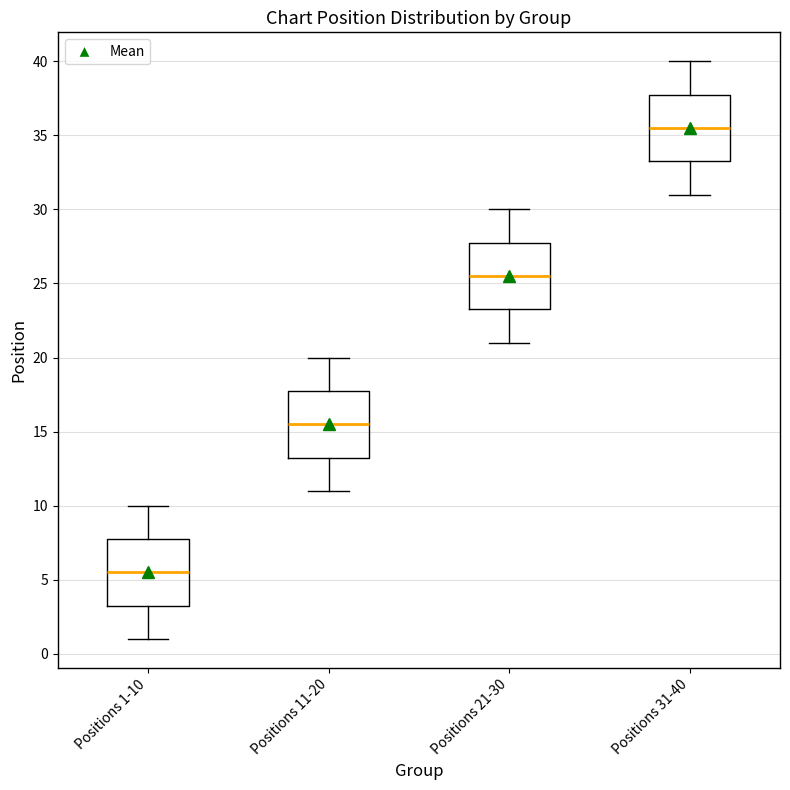

Which box's median line is the highest?

Positions 31-40